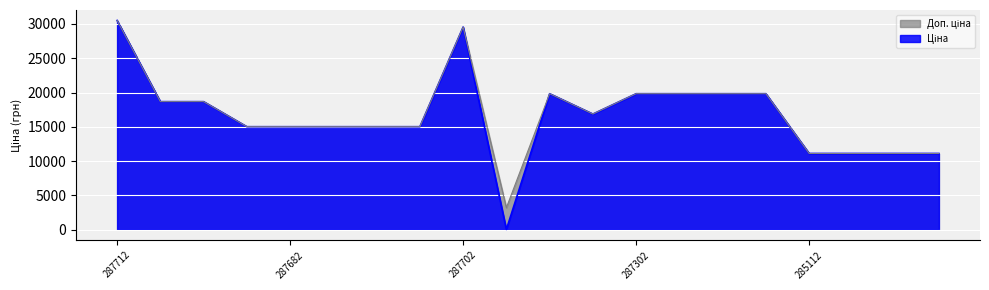

True or false: Доп. ціна has more than 0 interior local peaks.

True